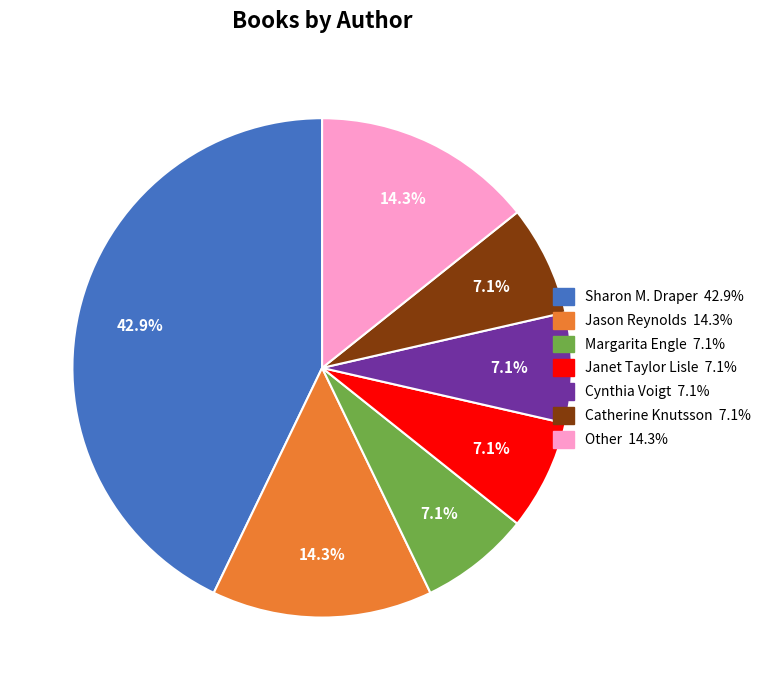

Is there any slice that represents more than half of the pie?

No